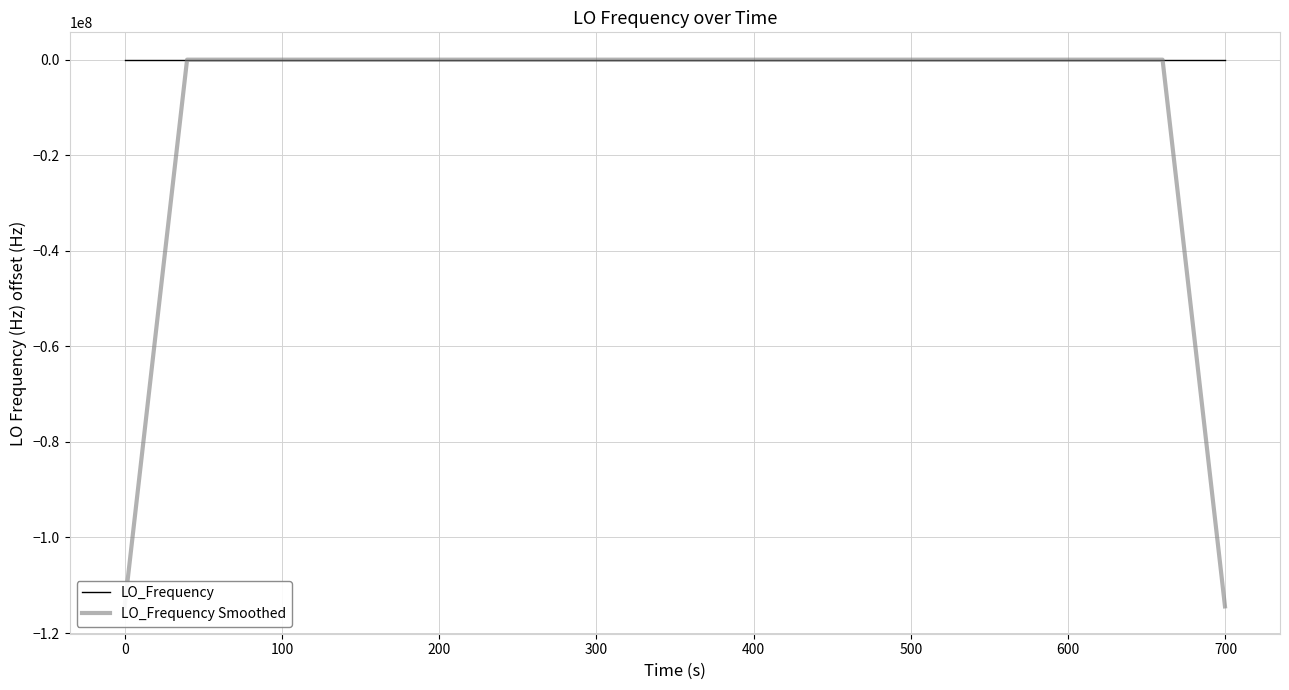

How many lines are shown in the chart?

2